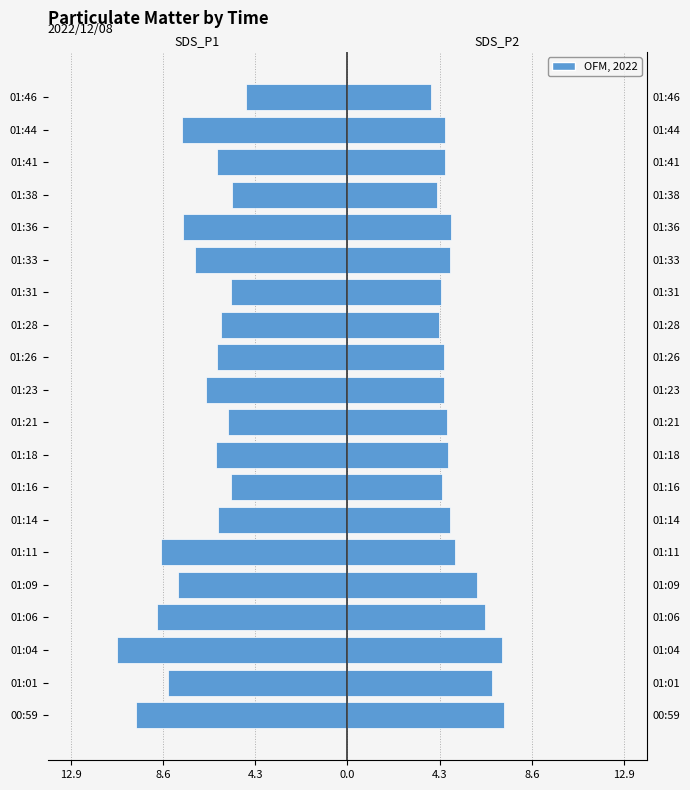

What is the smallest value displayed?

-10.8